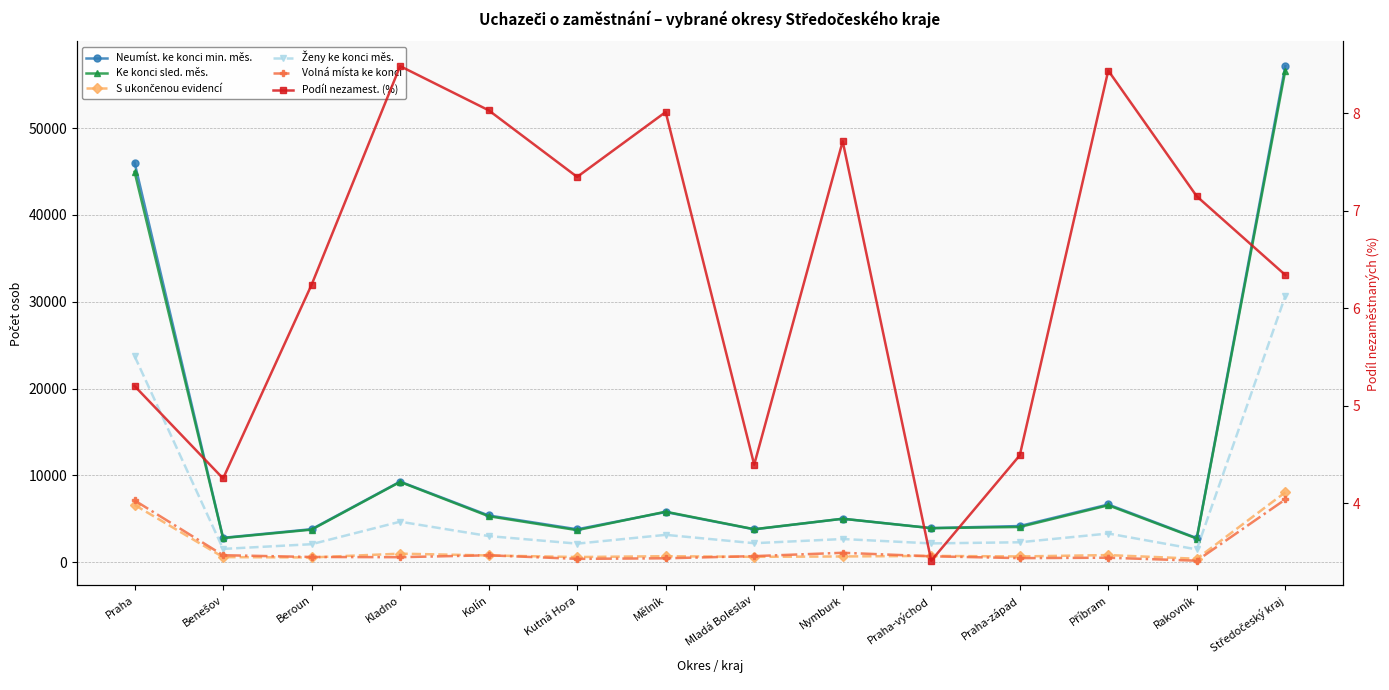

Count the number of categories in the chart.

14